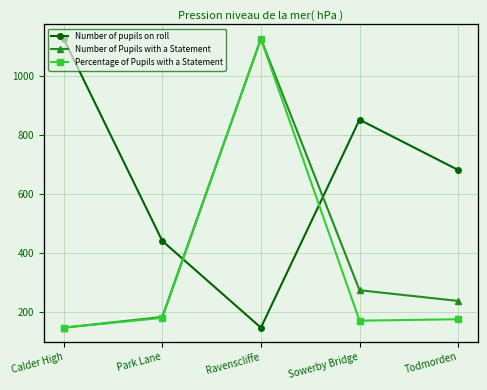

True or false: Number of Pupils with a Statement and Number of pupils on roll cross at least once.

False